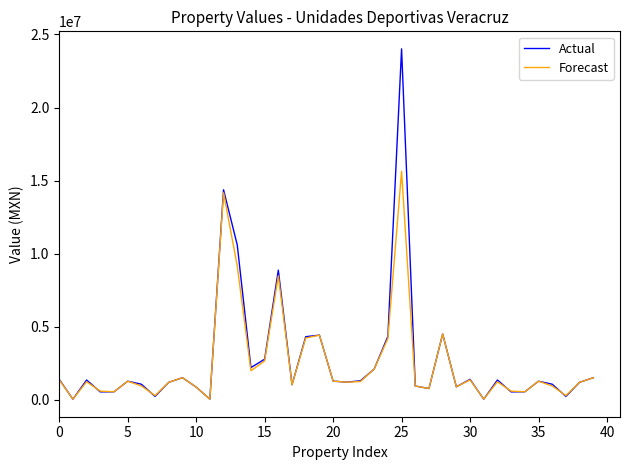

What is the maximum value shown in the chart?

24011512